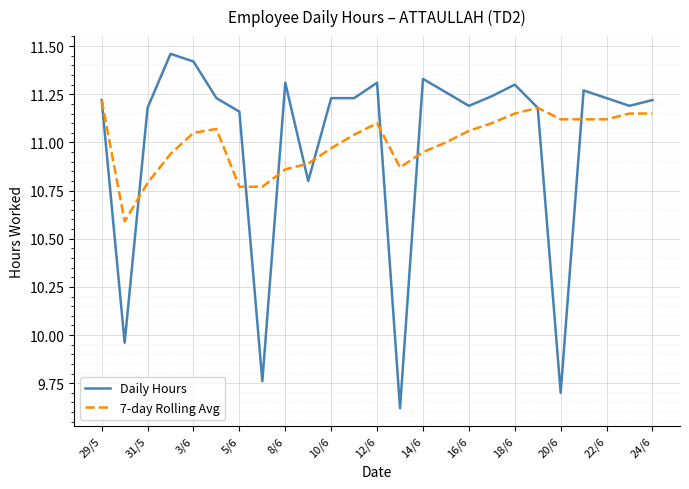

What is the minimum value shown in the chart?

9.6